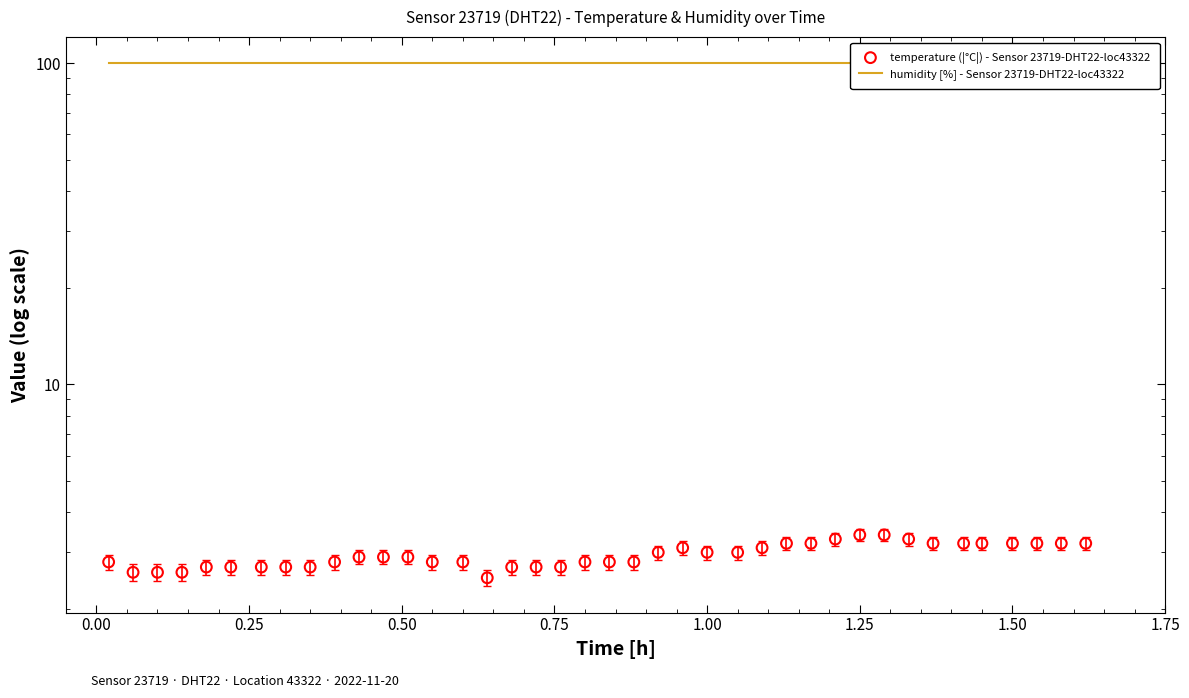

Which series has the largest total across all categories?

humidity [%] - Sensor 23719-DHT22-loc43322